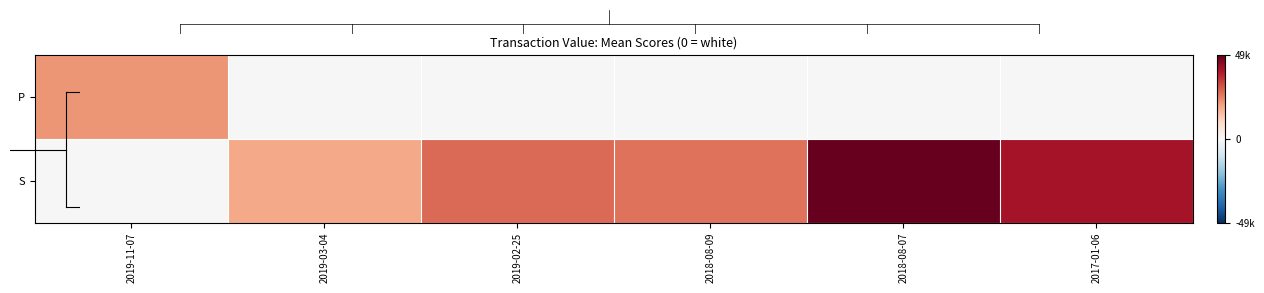

How many categories are shown in the chart?

6